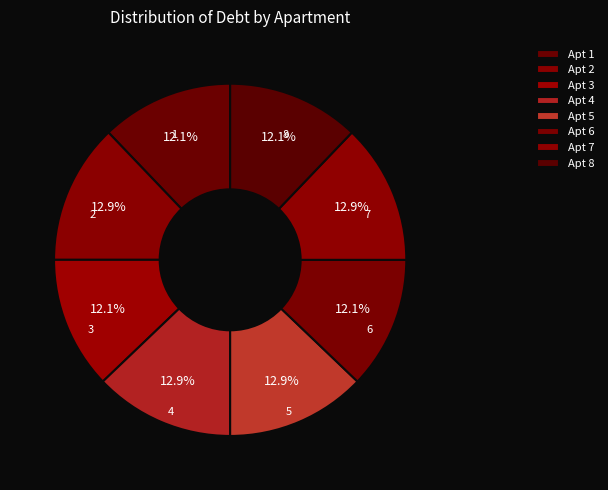

How many segments does this pie chart have?

8